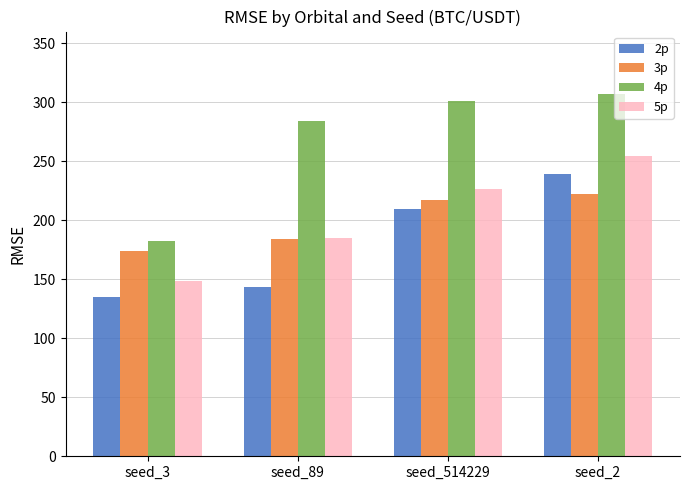

Which series changed the most between seed_514229 and seed_2?

2p